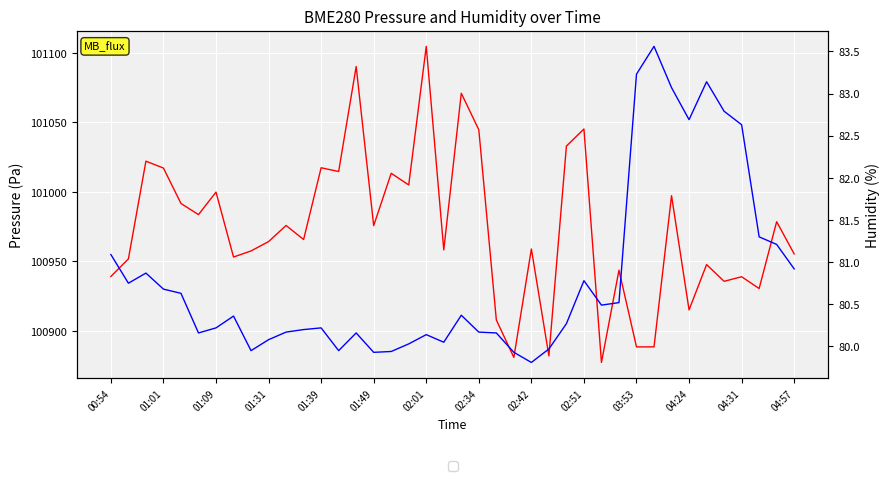

How many values in the BME280_pressure series exceed 100965?

20